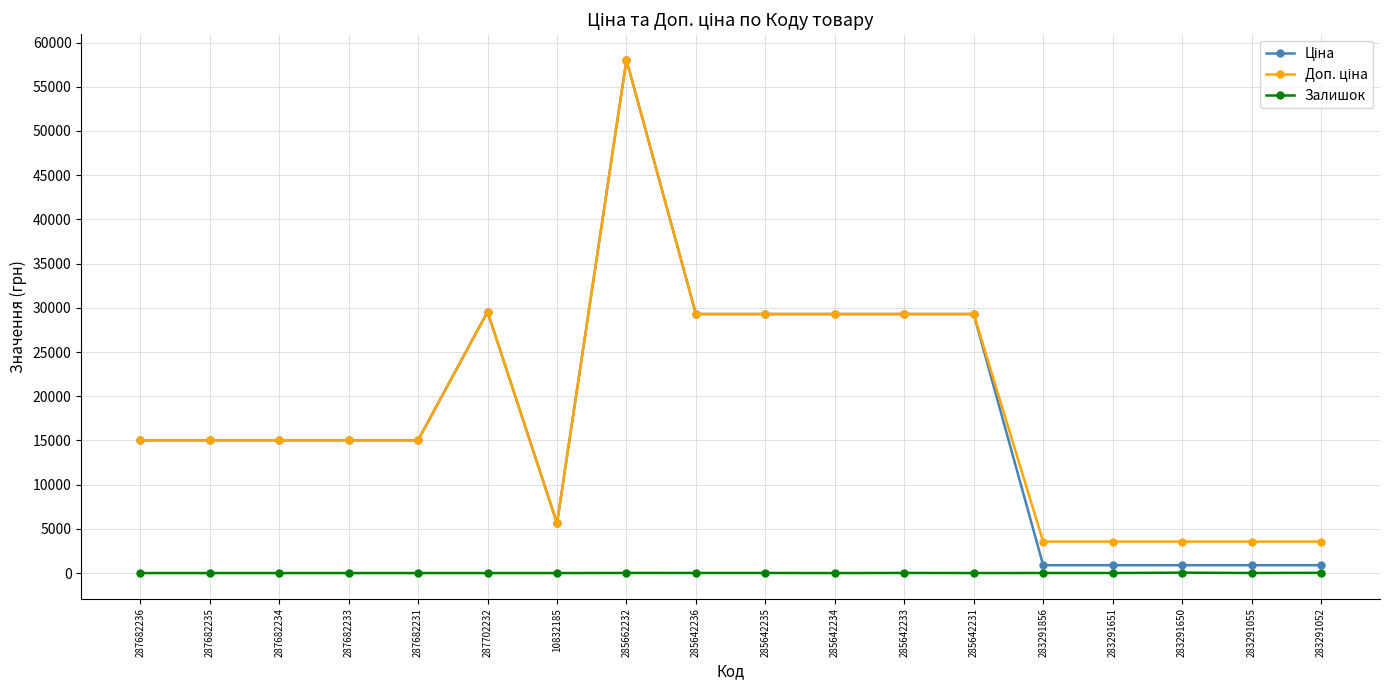

The Залишок series shows 12.0 at 285662232. True or false?

True